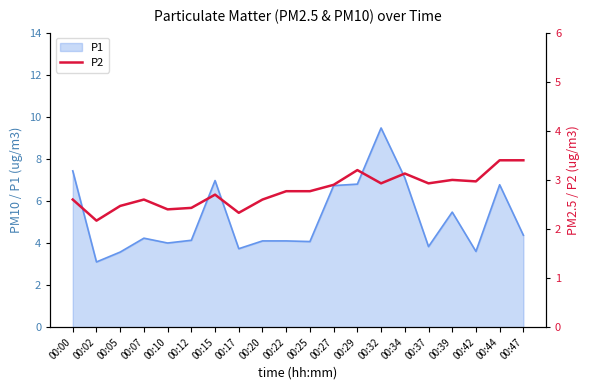

At which label does P1 reach its peak?

00:32